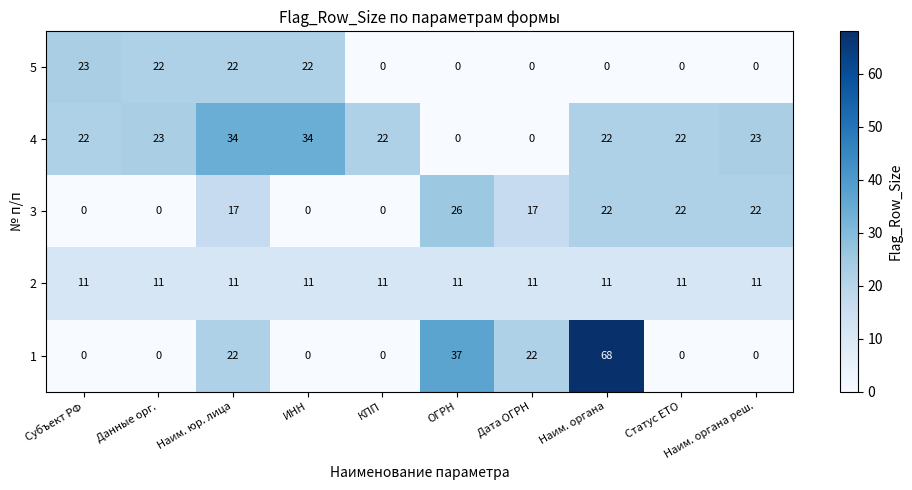

Rank the series by their maximum value, from lowest to highest.

2, 5, 3, 4, 1